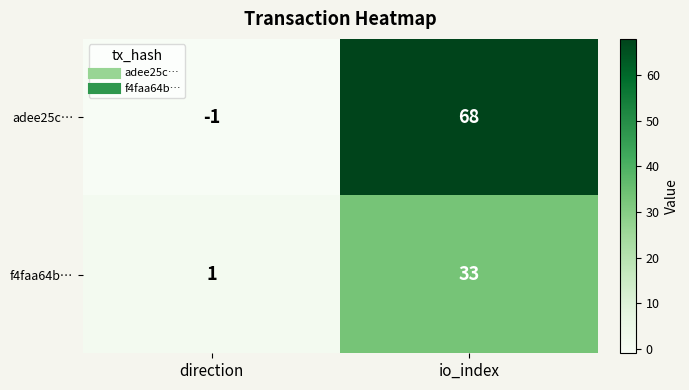

Count the number of categories in the chart.

2